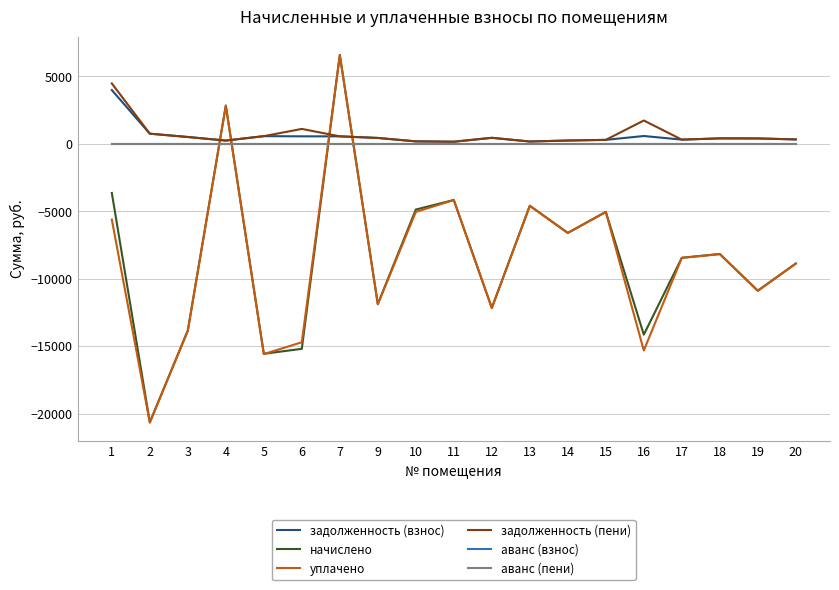

What is the maximum value shown in the chart?

6586.9